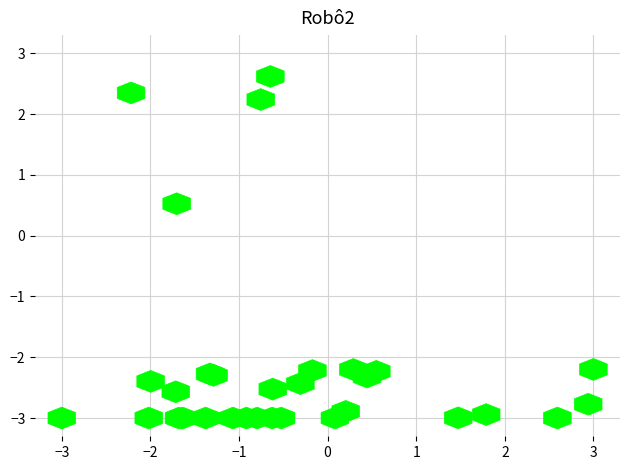

What Y value in the scatter plot is closest to 0?

0.5